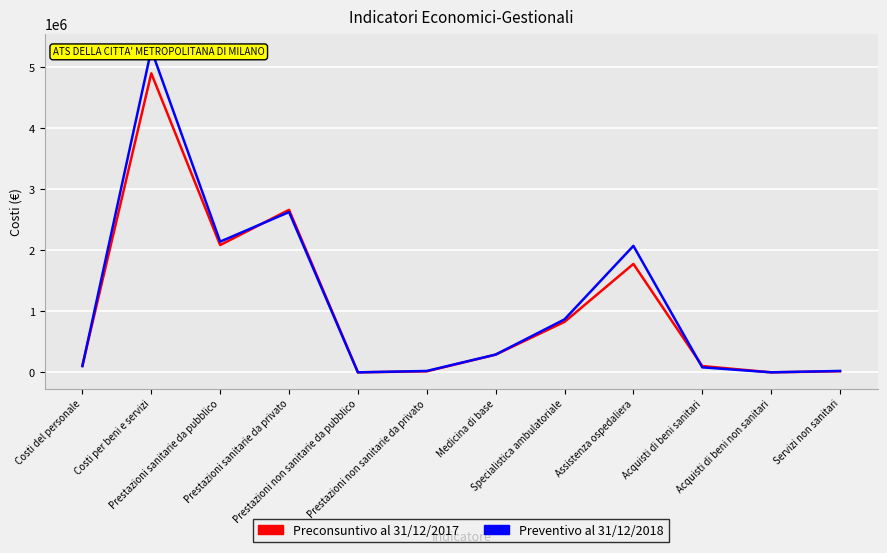

Rank the series by their maximum value, from lowest to highest.

Preconsuntivo al 31/12/2017, Preventivo al 31/12/2018